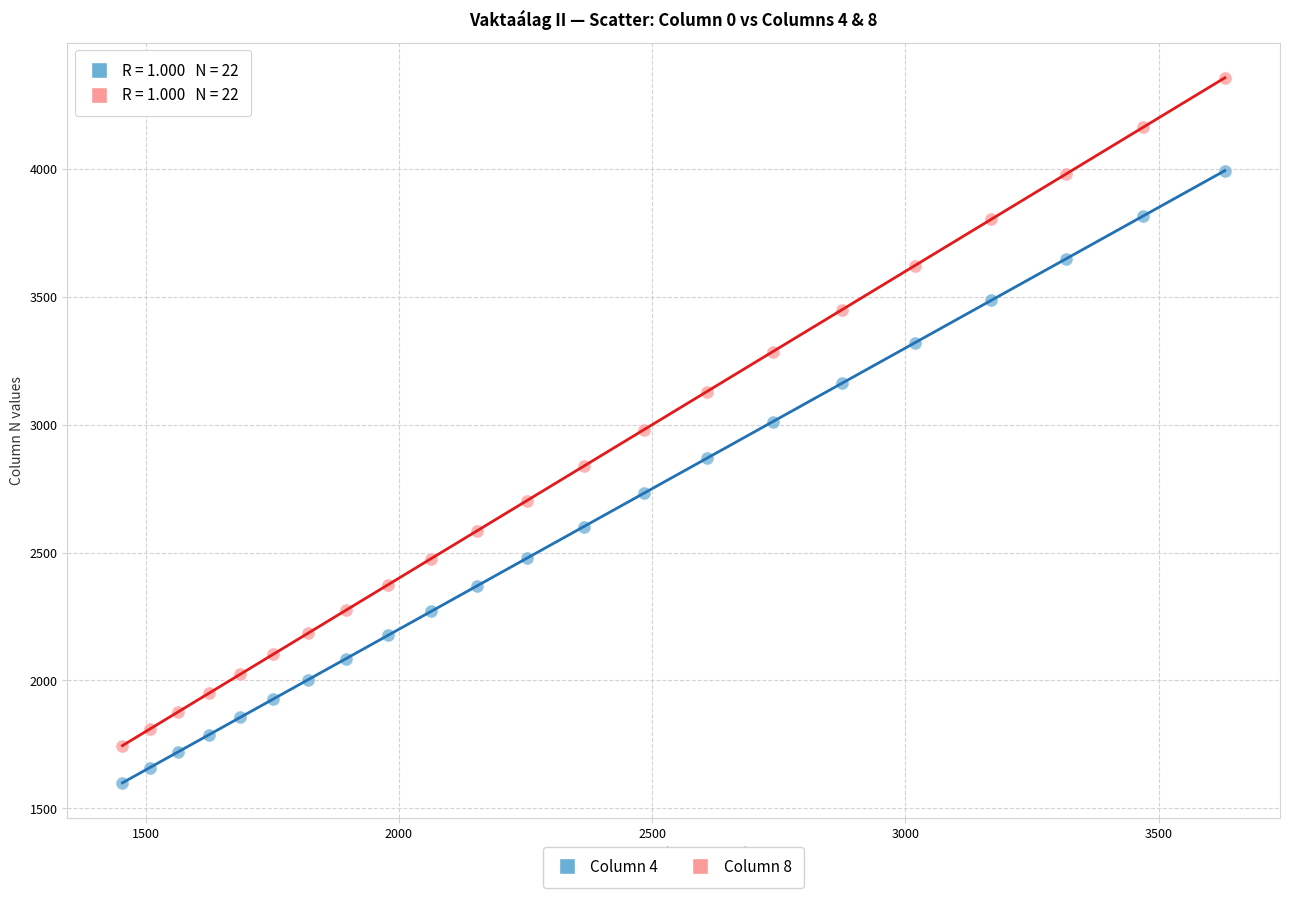

Across all data points, what is the range of X values (max minus min)?

2176.7